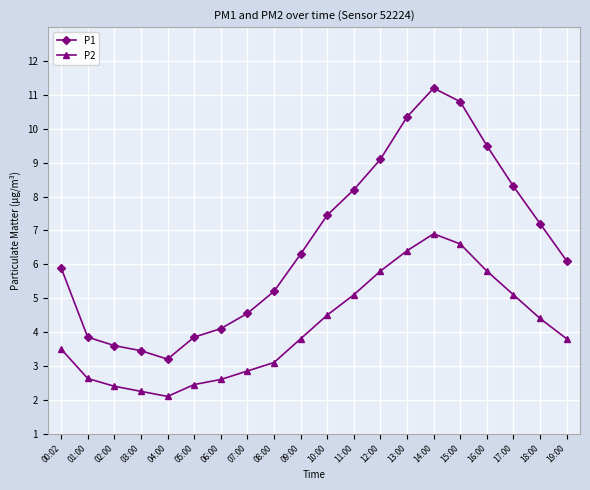

True or false: P2 and P1 cross at least once.

False